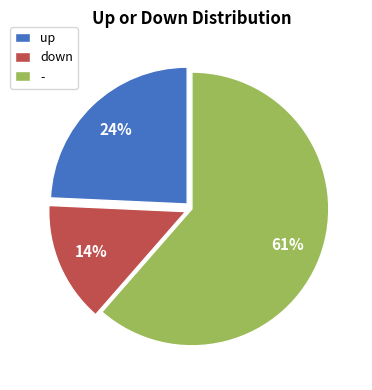

To the nearest percent, what portion does up represent?

24%